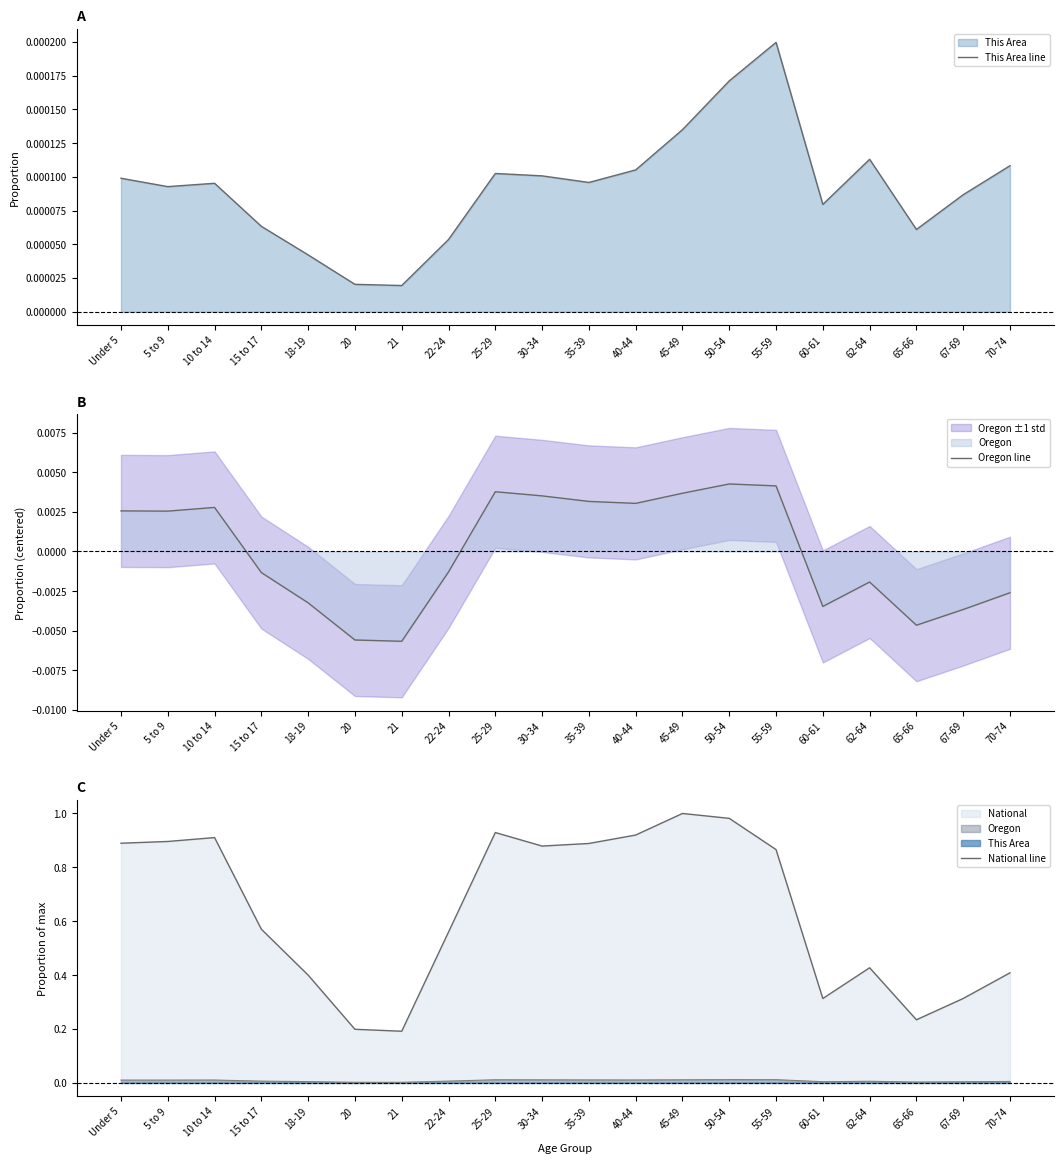

Reading right to left, what are all the values shown in this chart?

This Area line: 70-74=0.0	67-69=0.0	65-66=0.0	62-64=0.0	60-61=0.0	55-59=0.0	50-54=0.0	45-49=0.0	40-44=0.0	35-39=0.0	30-34=0.0	25-29=0.0	22-24=0.0	21=0.0	20=0.0	18-19=0.0	15 to 17=0.0	10 to 14=0.0	5 to 9=0.0	Under 5=0.0
Oregon line: 70-74=-0.0	67-69=-0.0	65-66=-0.0	62-64=-0.0	60-61=-0.0	55-59=0.0	50-54=0.0	45-49=0.0	40-44=0.0	35-39=0.0	30-34=0.0	25-29=0.0	22-24=-0.0	21=-0.0	20=-0.0	18-19=-0.0	15 to 17=-0.0	10 to 14=0.0	5 to 9=0.0	Under 5=0.0
National line: 70-74=0.4	67-69=0.3	65-66=0.2	62-64=0.4	60-61=0.3	55-59=0.9	50-54=1.0	45-49=1.0	40-44=0.9	35-39=0.9	30-34=0.9	25-29=0.9	22-24=0.6	21=0.2	20=0.2	18-19=0.4	15 to 17=0.6	10 to 14=0.9	5 to 9=0.9	Under 5=0.9